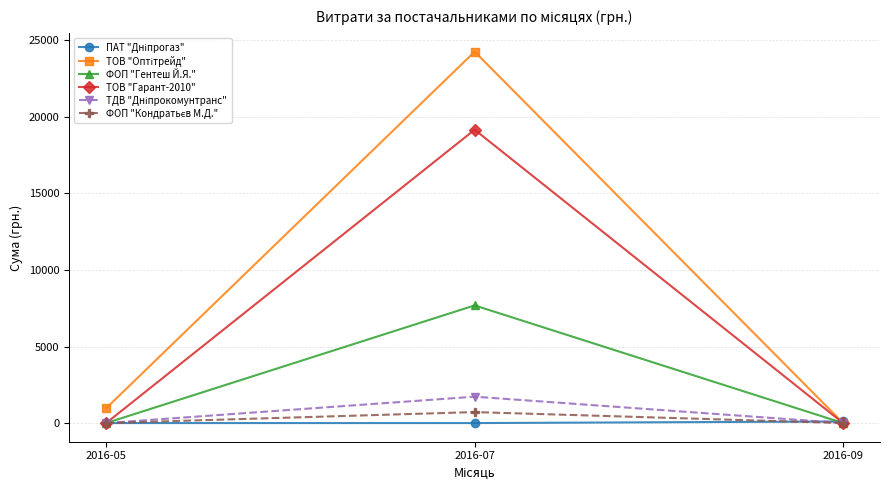

How many data points does each series have?

3